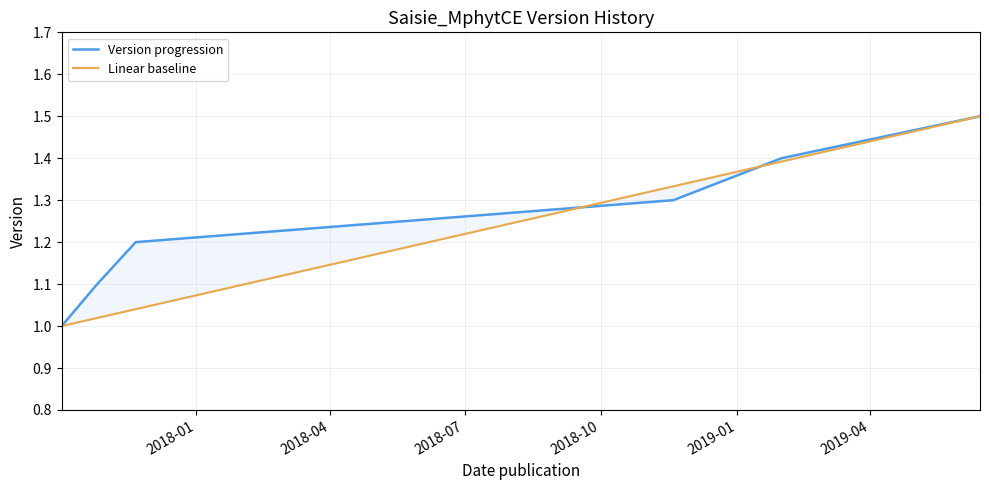

Which label corresponds to the largest value in the chart?

2019-04